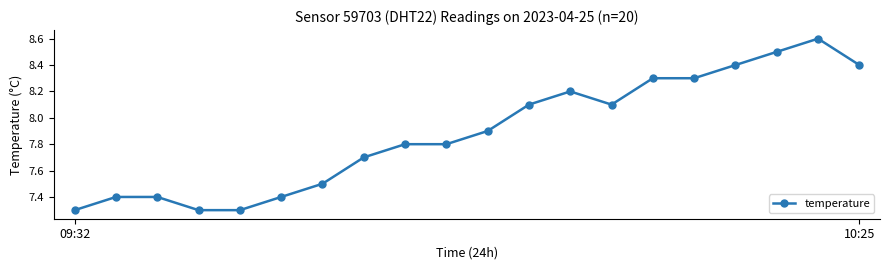

What is the maximum value shown in the chart?

8.6